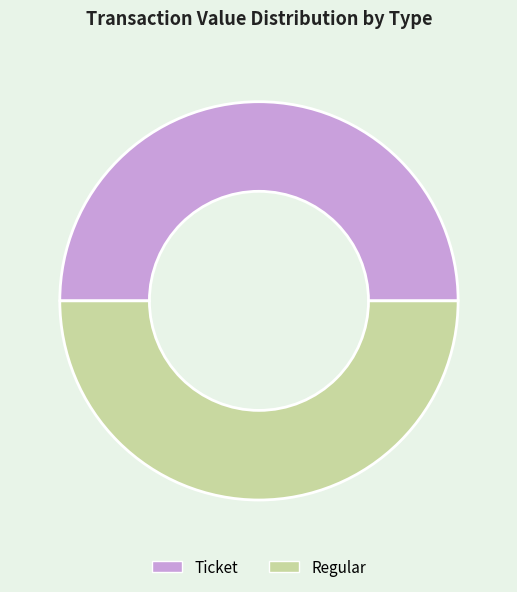

How many segments does this pie chart have?

2